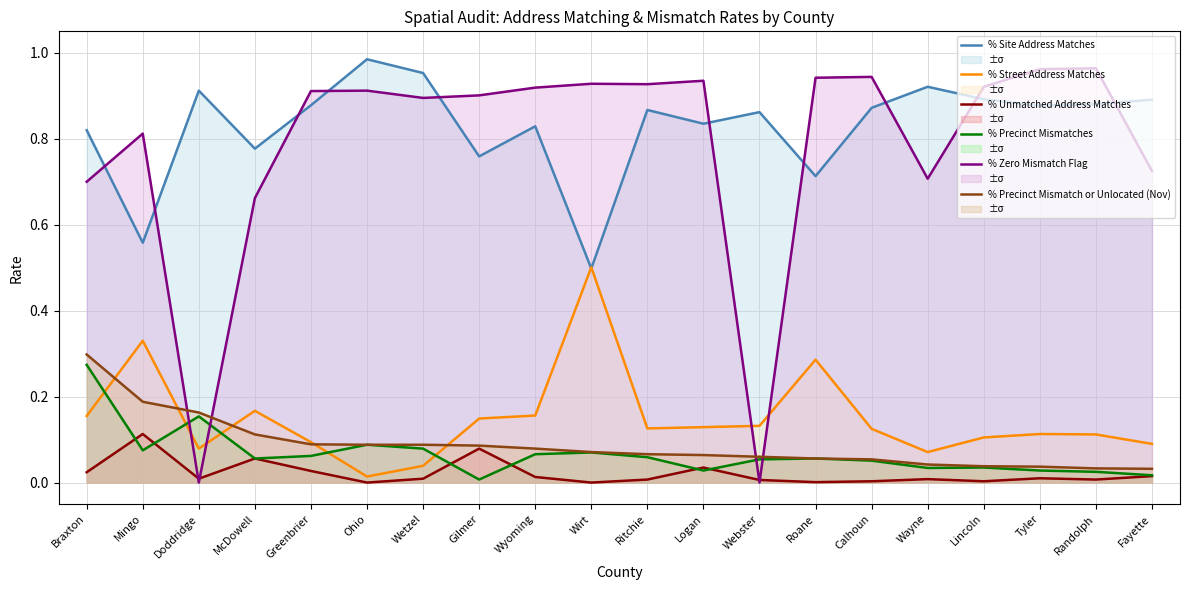

True or false: % Unmatched Address Matches and % Precinct Mismatch or Unlocated (Nov) cross at least once.

False